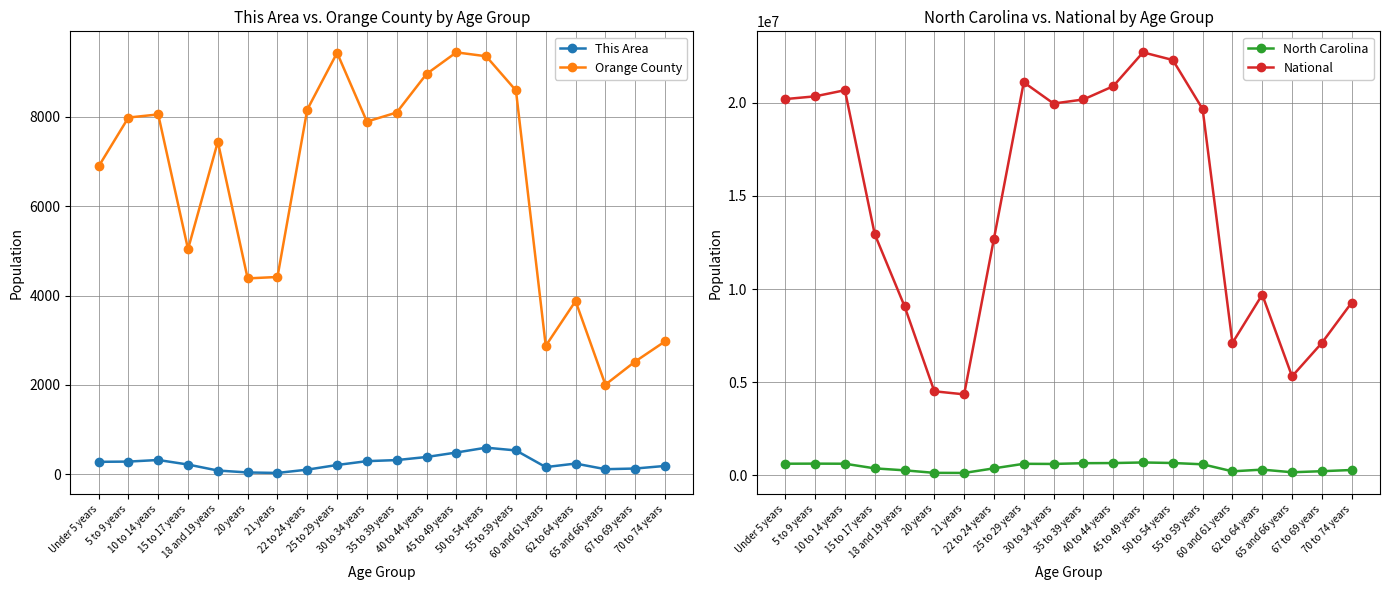

What is the total value across all series at 22 to 24 years?

13105173